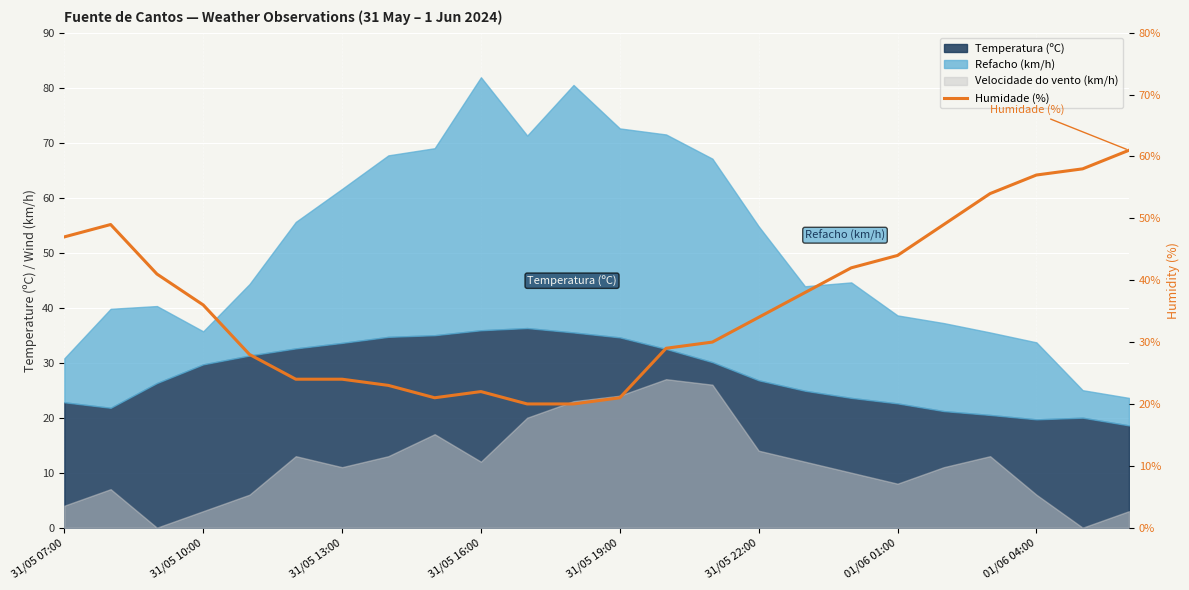

Between 16 and 31/05 22:00, which is larger?

16